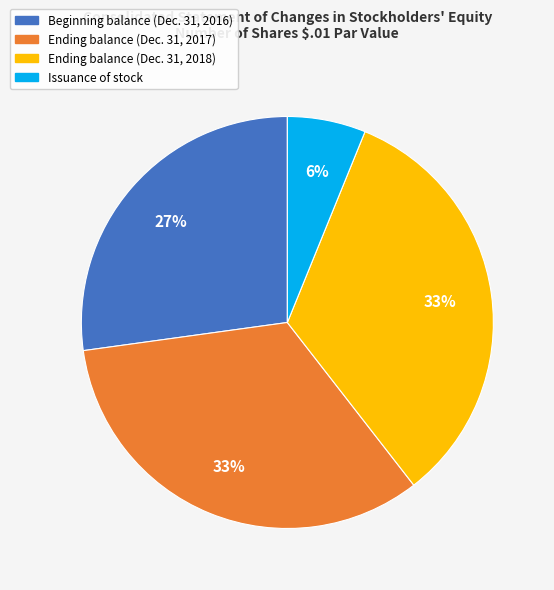

How many slices are in this pie chart?

4